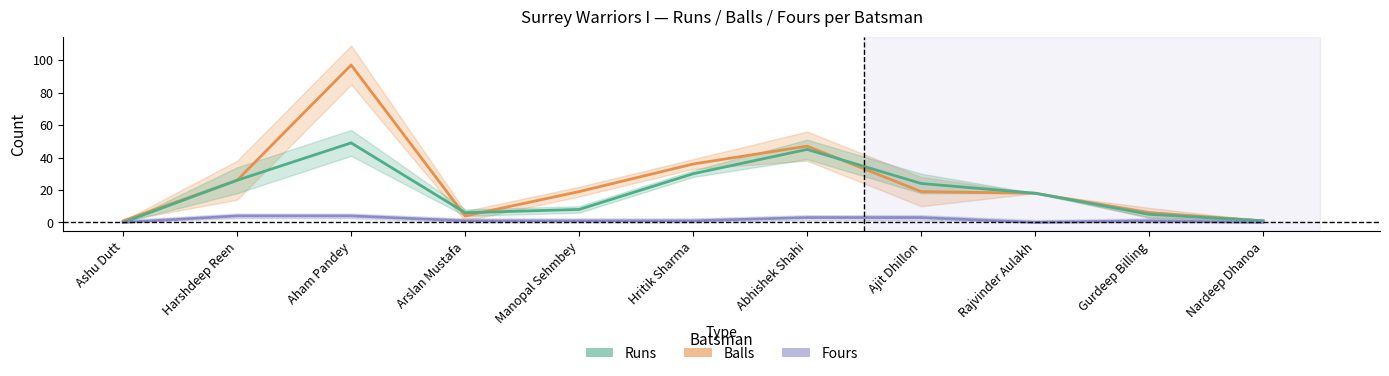

What is the value of the Fours point at the 7th from the left?

3